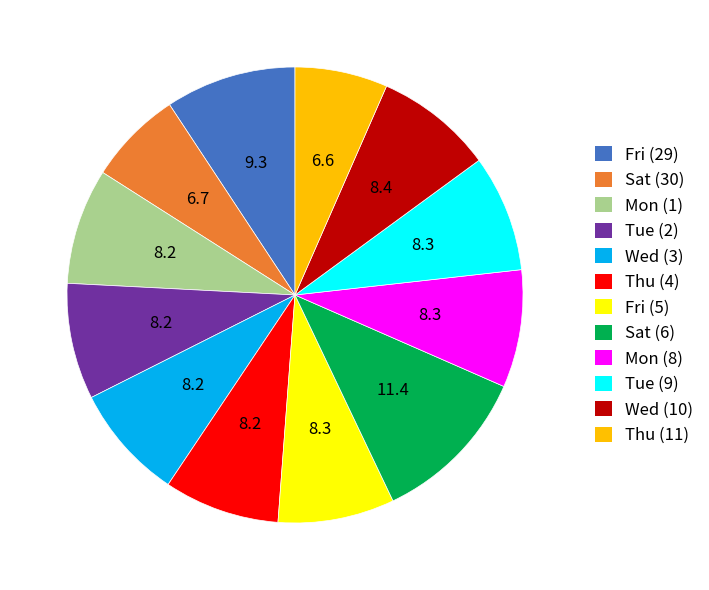

True or false: Sat (30) accounts for 1% of the total.

False